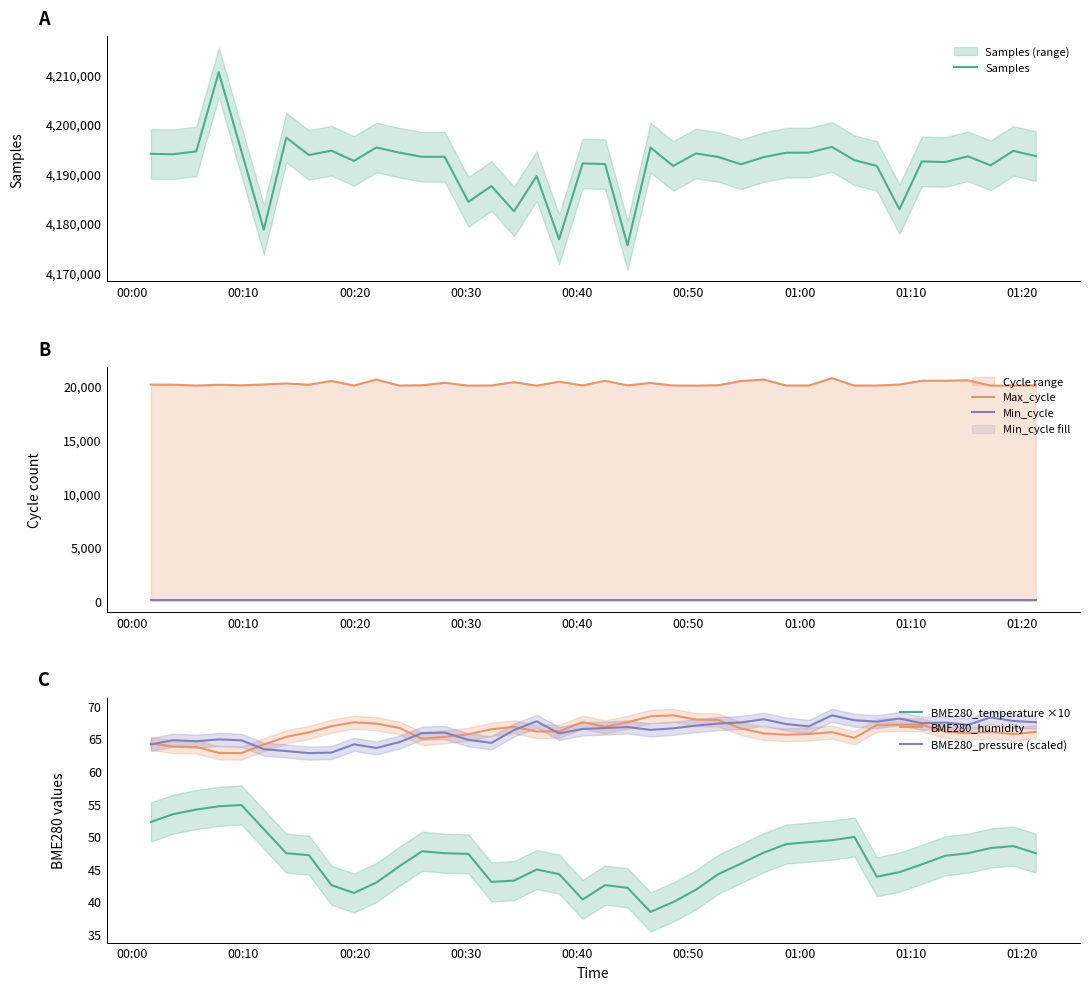

How many series are shown in this chart?

6